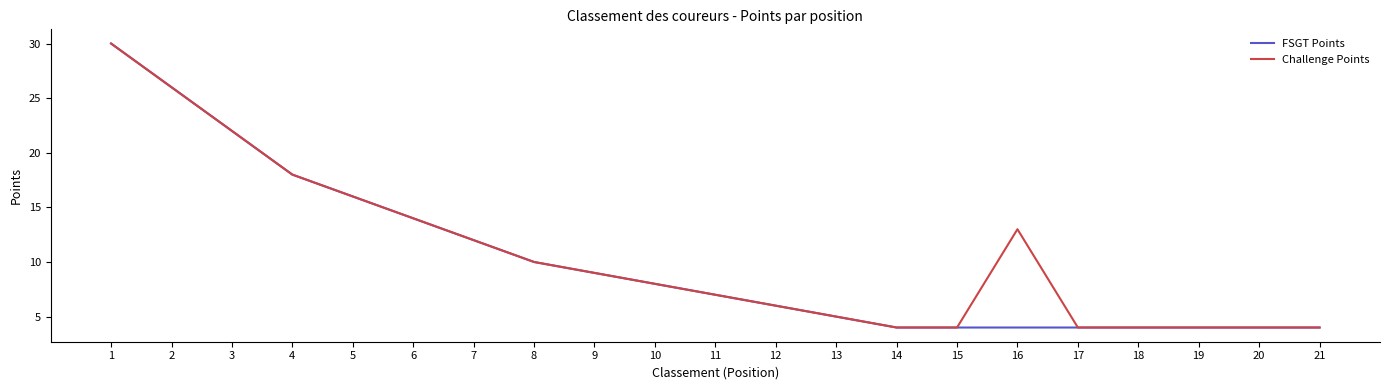

At which category does the chart reach its peak across all series?

1